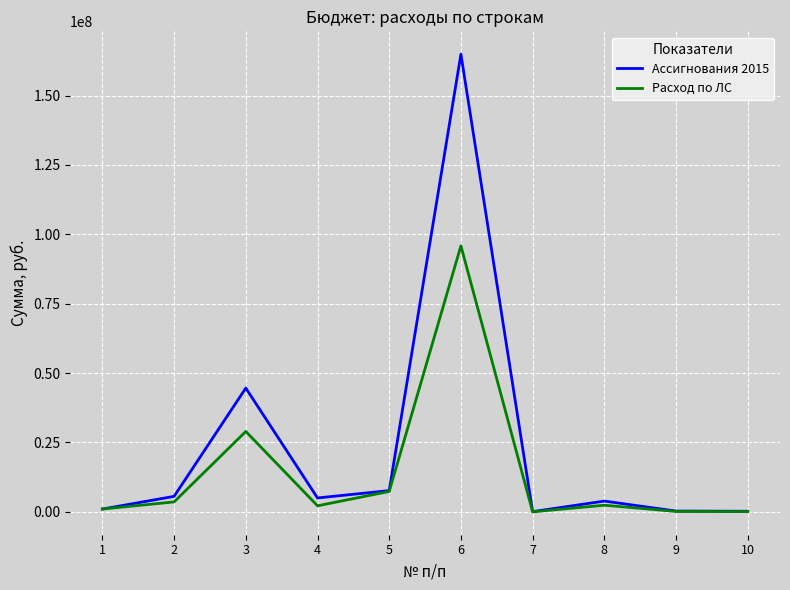

What is the difference between the highest and lowest values at 3?

15637632.4